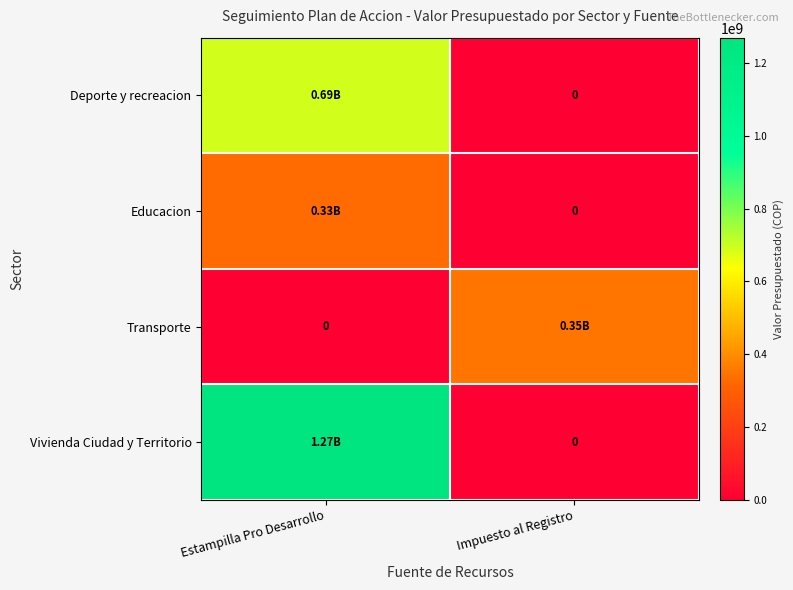

Rank the series at Estampilla Pro Desarrollo from lowest to highest value.

Transporte, Educacion, Deporte y recreacion, Vivienda Ciudad y Territorio